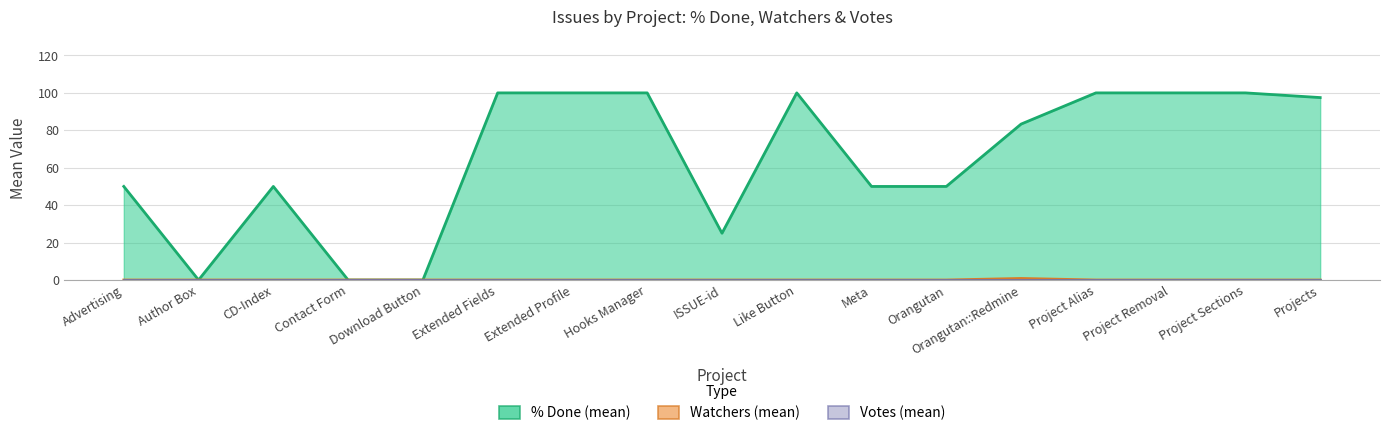

What is the highest value of the % Done (mean) series?

100.0